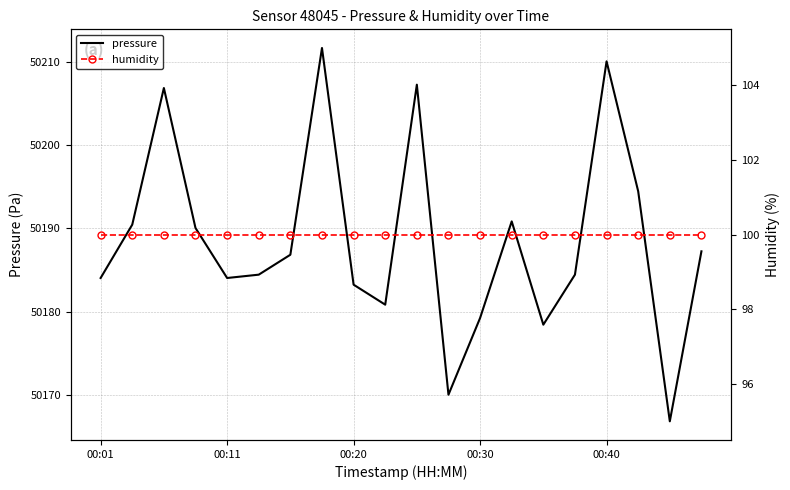

List the series in order of their peak value, lowest first.

humidity, pressure